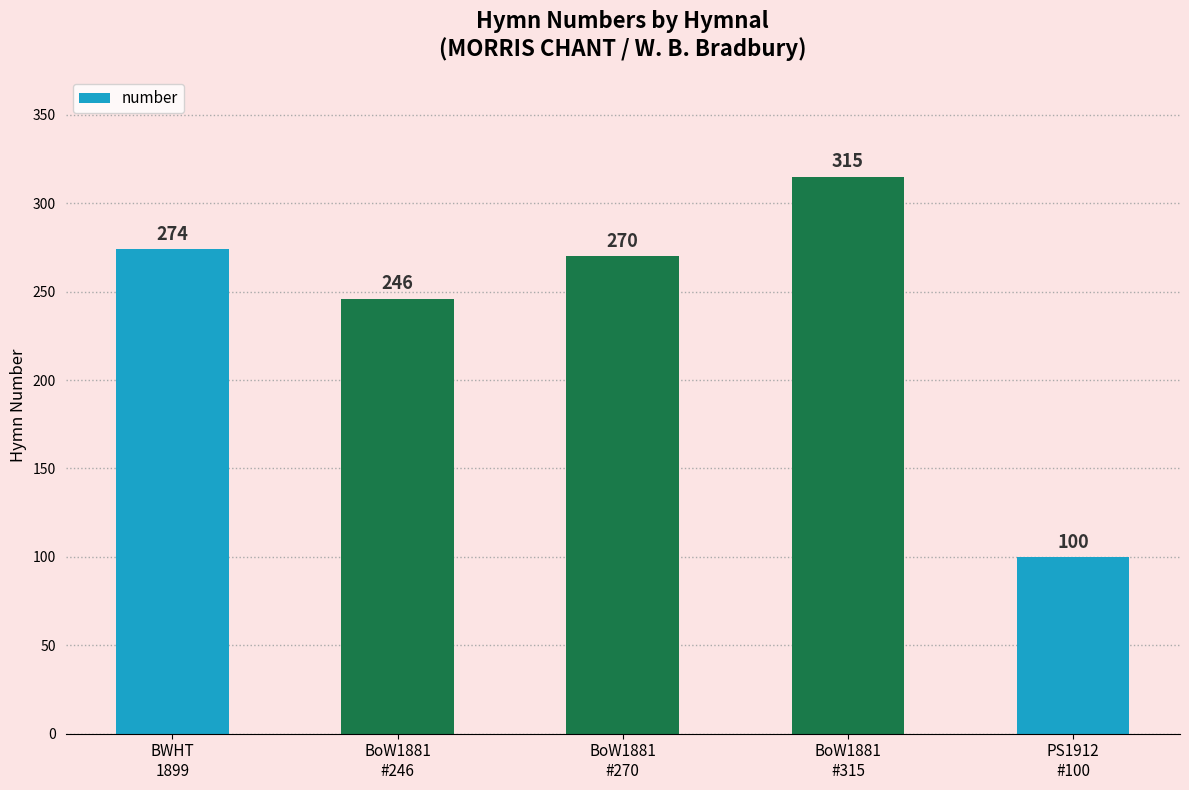

Does the chart contain any negative values?

No